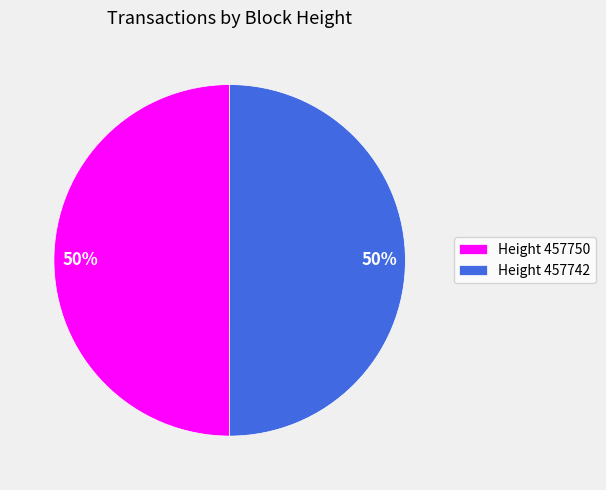

What percentage is the Height 457750 slice, to the nearest percent?

50%